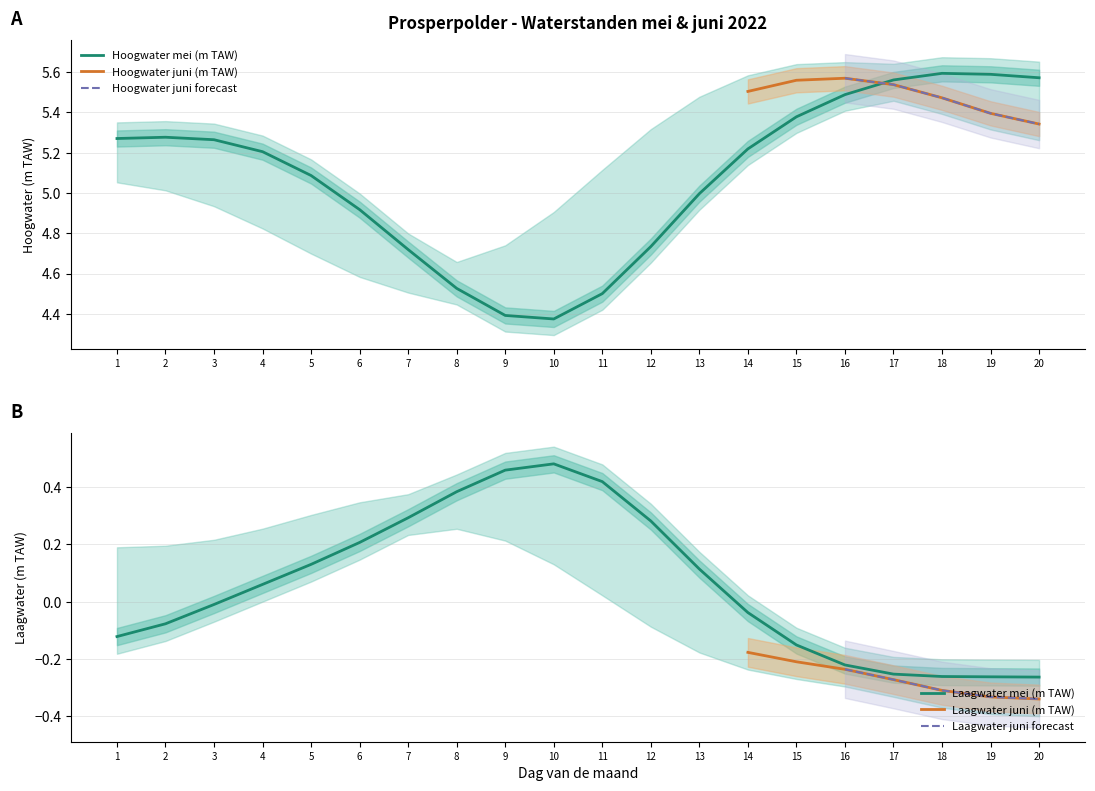

In Laagwater mei (m TAW), how many points are higher than both neighbors (excluding endpoints)?

1